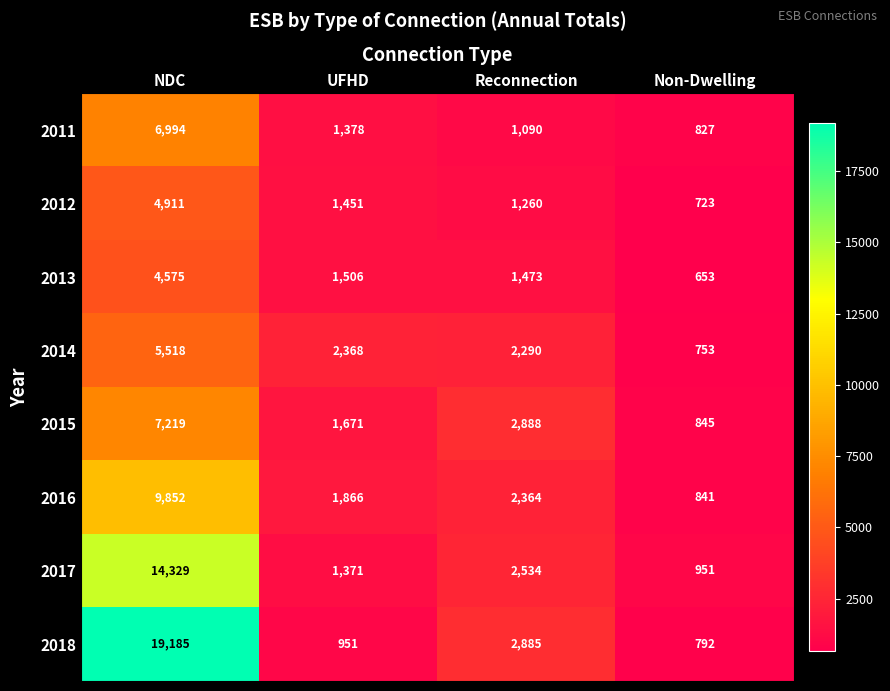

At UFHD, list the series in order from smallest to largest.

2018, 2017, 2011, 2012, 2013, 2015, 2016, 2014